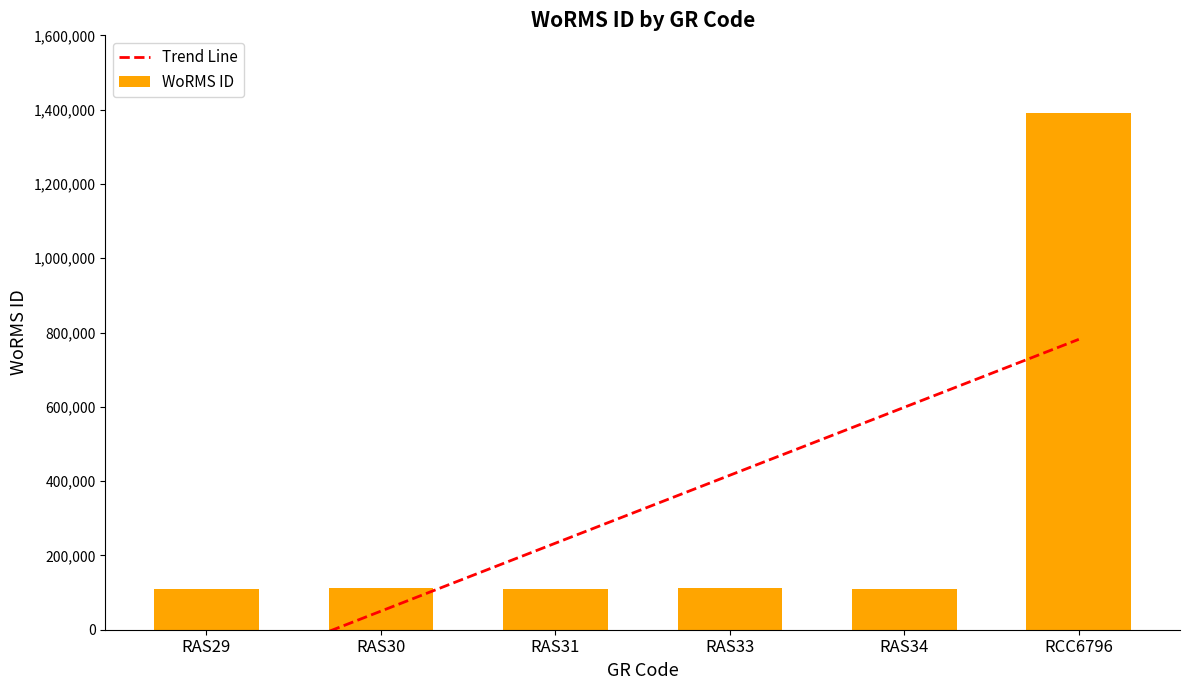

Does the chart contain stacked bars?

No